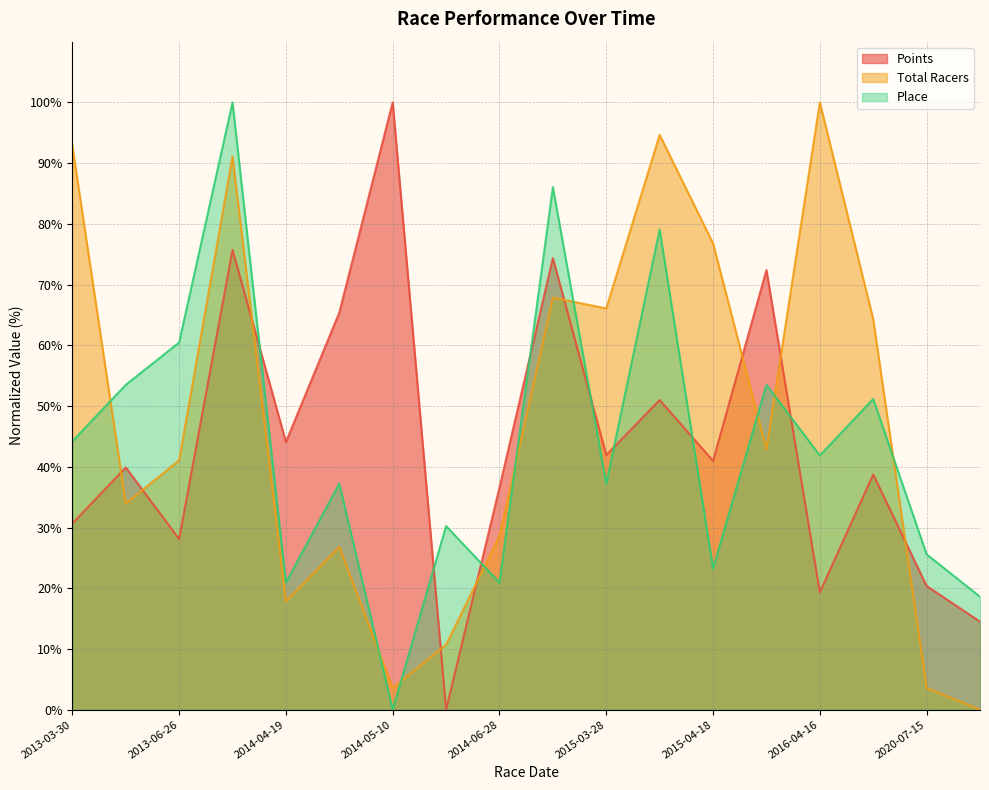

How many intersections are there between Total Racers and Points?

9